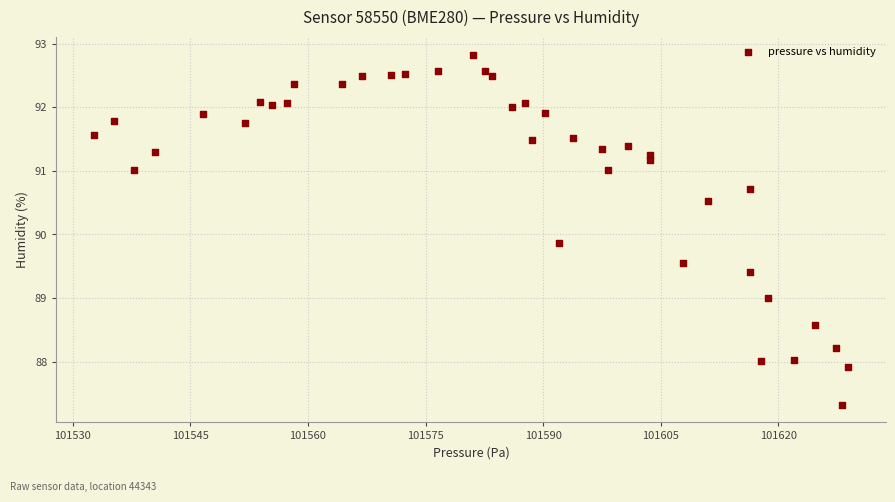

What is the range of X values (max minus min)?

96.2